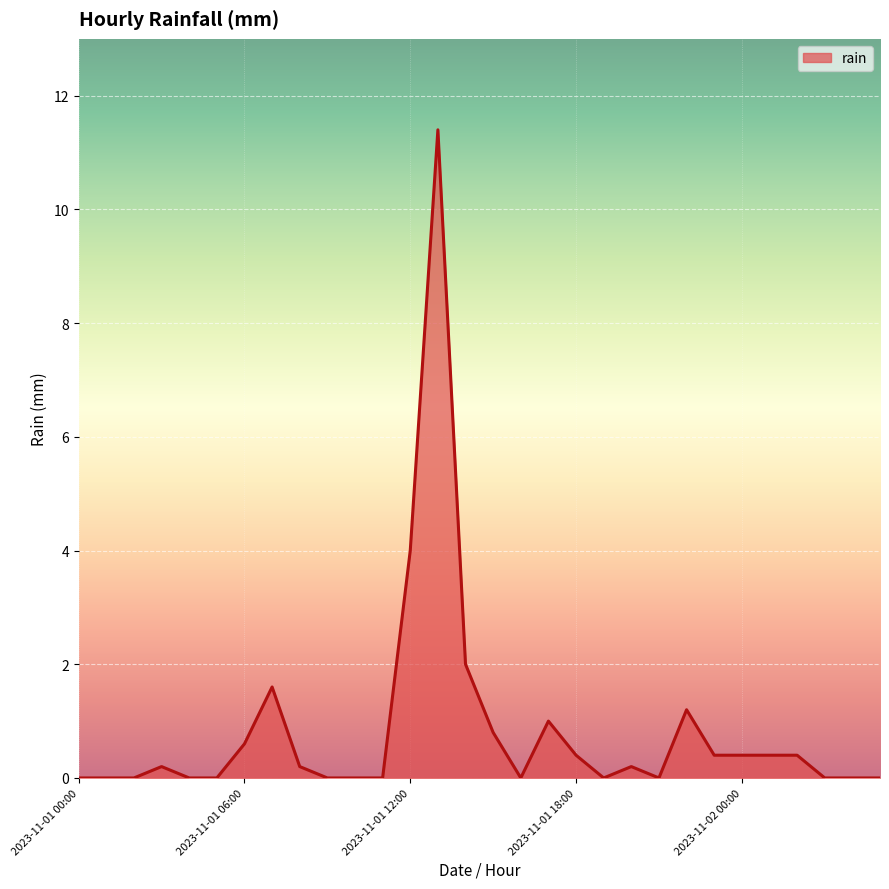

True or false: the data has more than 0 interior local peaks.

True